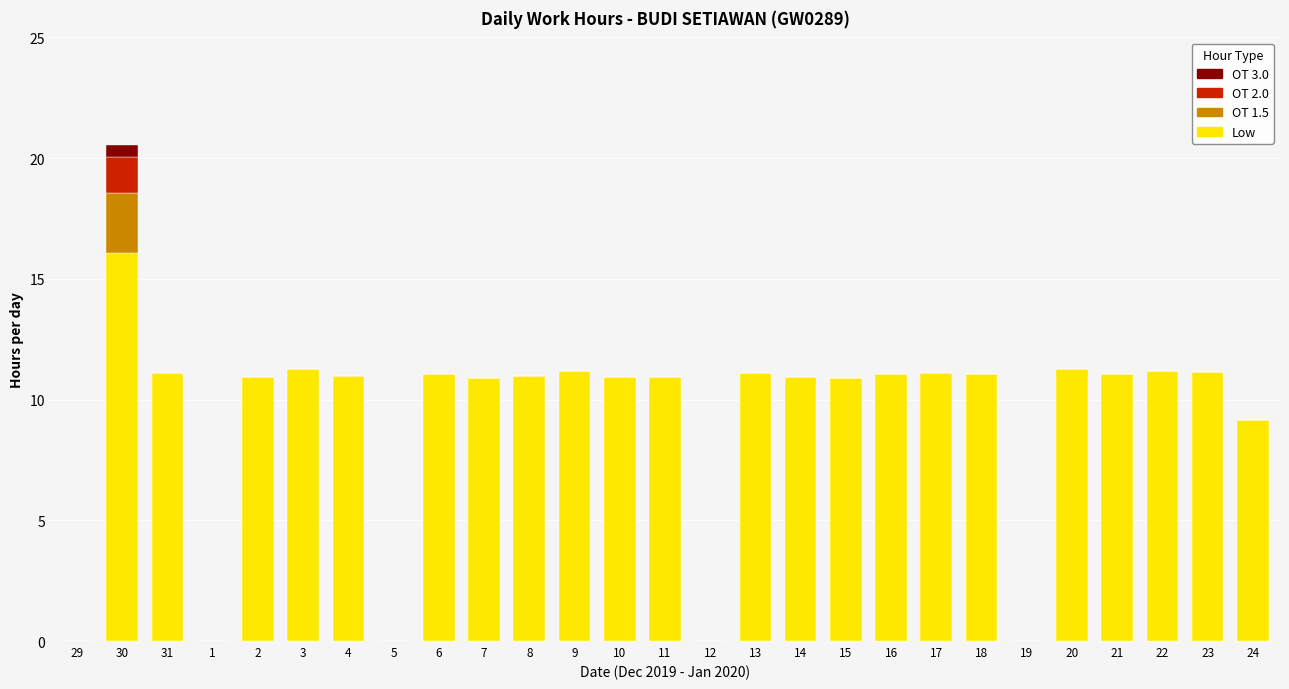

Where does the Low series first go above 10?

30